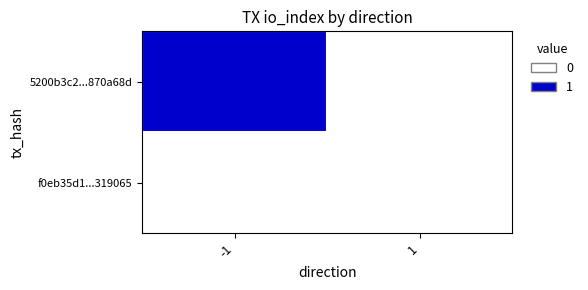

Rank the series by their average value, from lowest to highest.

f0eb35d1...319065, 5200b3c2...870a68d